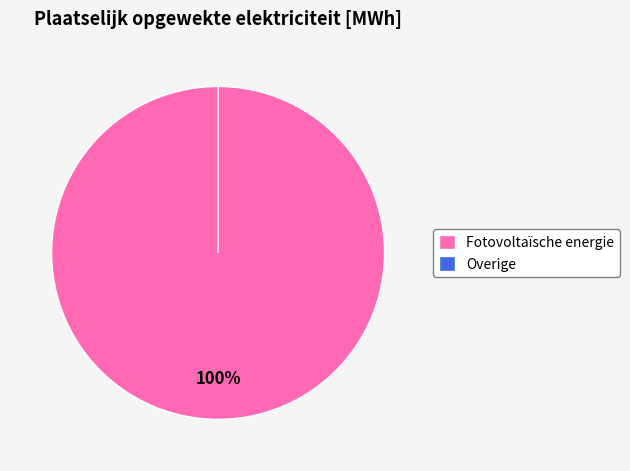

What is the largest slice in the pie chart?

Fotovoltaïsche energie